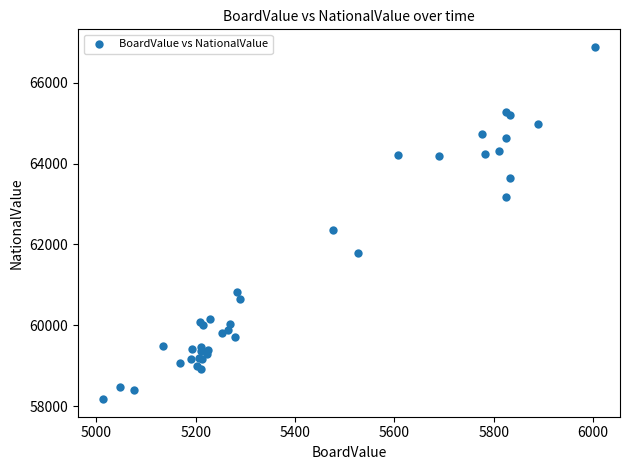

What Y value in the scatter plot is closest to 62528?

62346.6